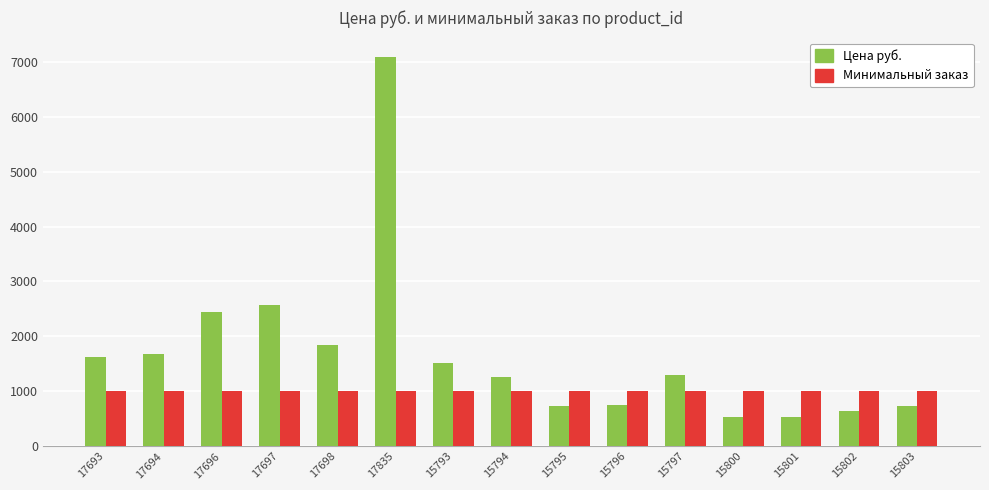

At which category is the sum across all series the highest?

17835